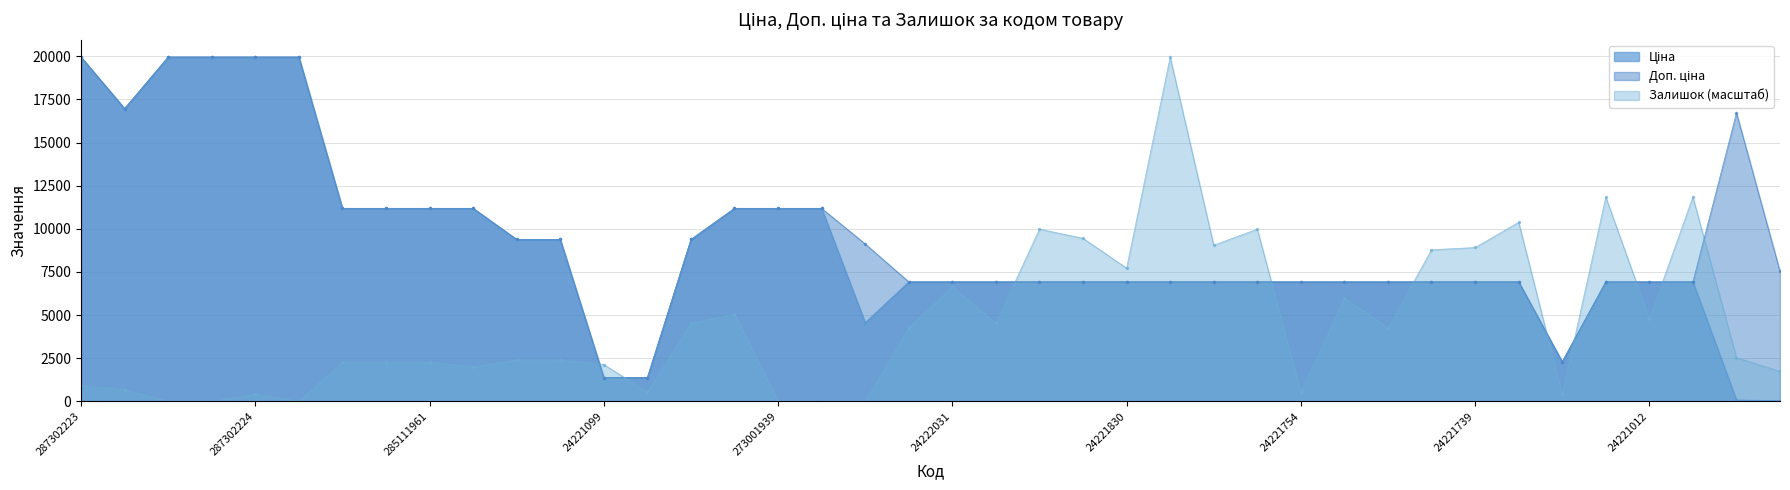

True or false: Доп. ціна has a value of 16976.3 at 287292222.

True